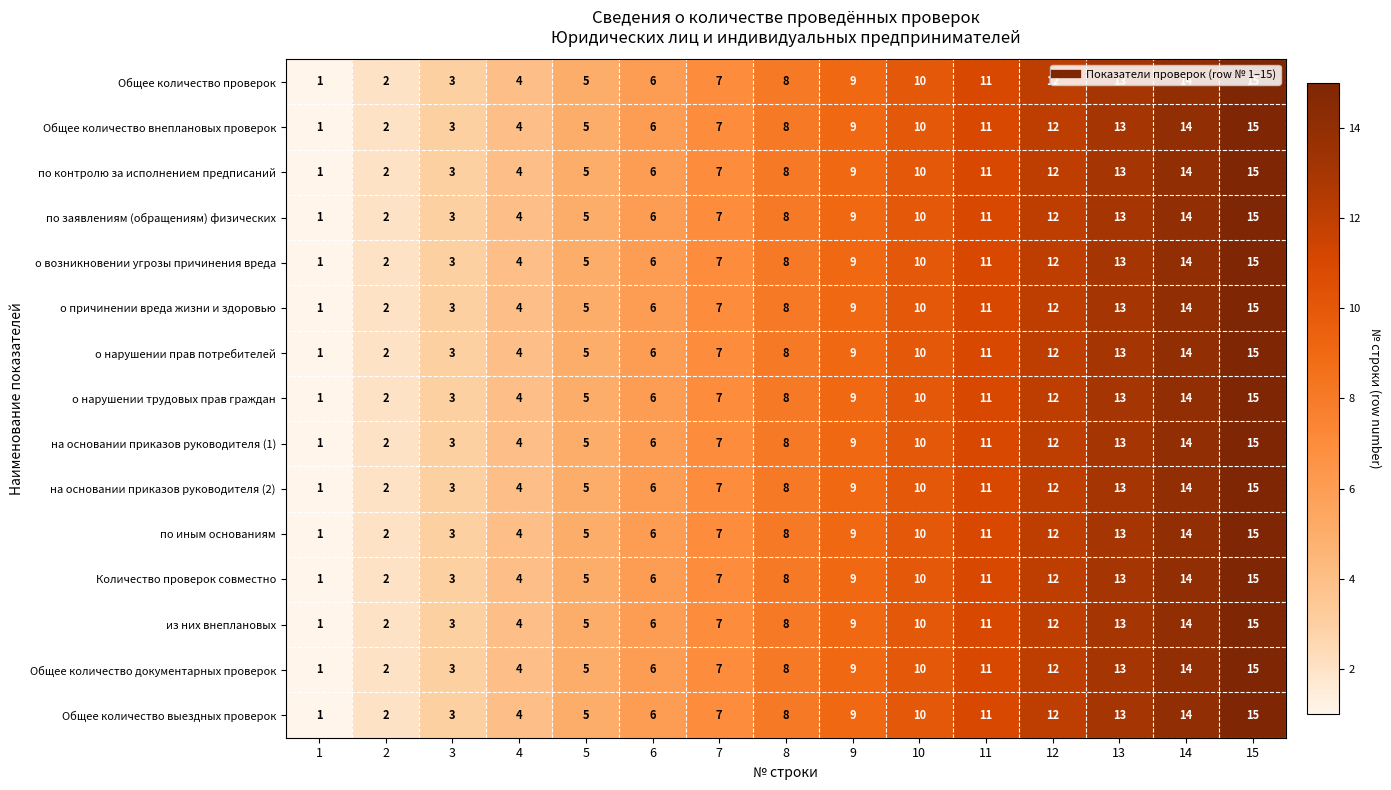

List the labels in order of о нарушении прав потребителей value, largest first.

15, 14, 13, 12, 11, 10, 9, 8, 7, 6, 5, 4, 3, 2, 1